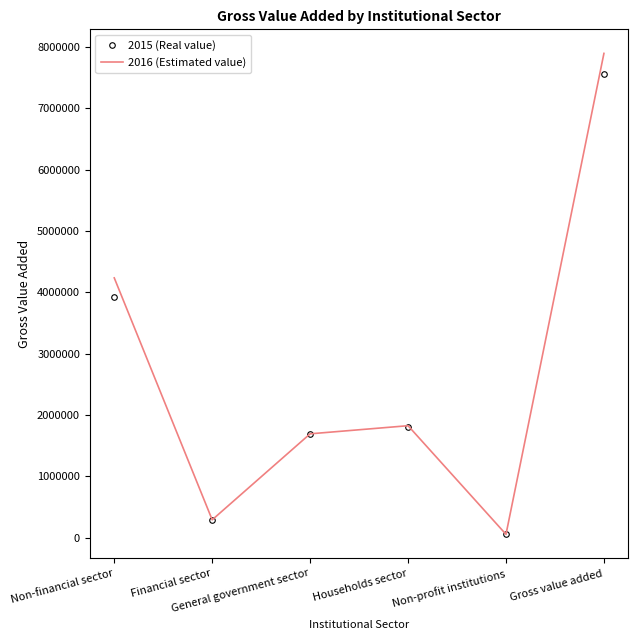

What is the minimum value shown in the chart?

52852